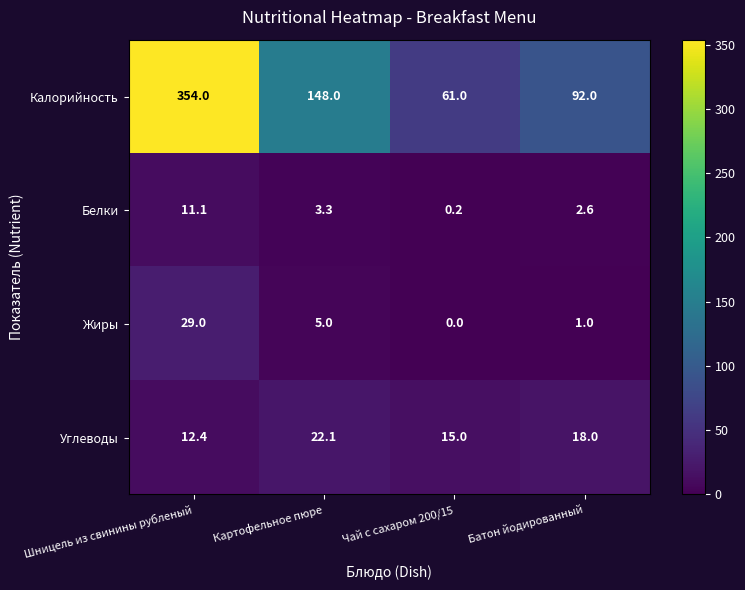

What is the difference between the second highest and minimum values in the Углеводы series?

5.6